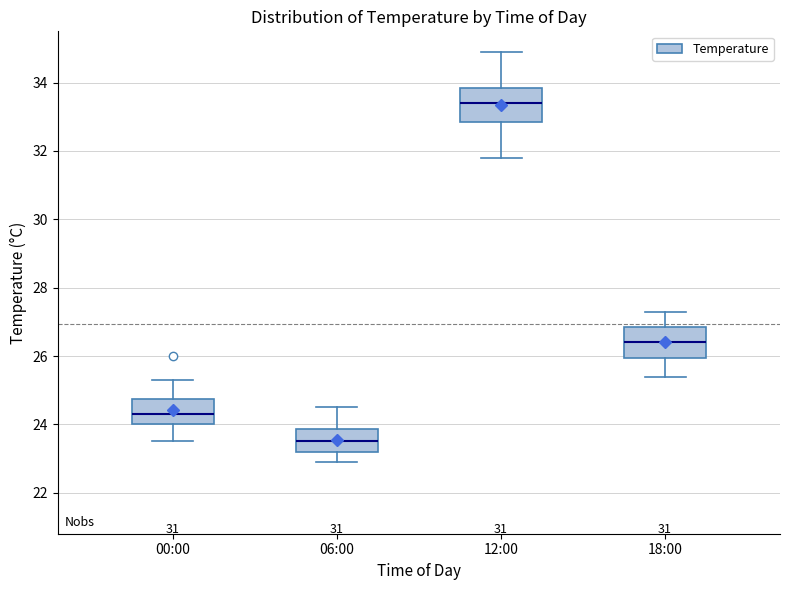

Reading left to right, read every box against the y-axis: the position of its median line, the range the box covers, and the ends of its whiskers. The values are not printed on the chart, so give them approximately, as read against the axis.

00:00: median 24.4, box 24.0 to 24.8, whiskers 23.6 to 25.4
06:00: median 23.6, box 23.2 to 23.8, whiskers 23.0 to 24.6
12:00: median 33.4, box 32.8 to 33.8, whiskers 31.8 to 35.0
18:00: median 26.4, box 26.0 to 26.8, whiskers 25.4 to 27.4